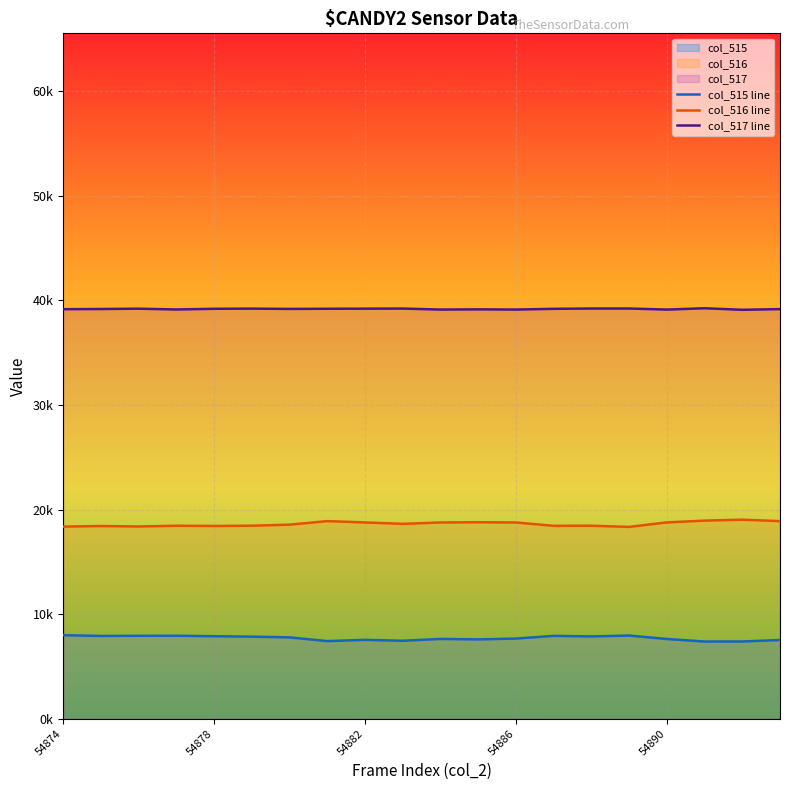

What is the difference between the highest and lowest values at 54892?

31711